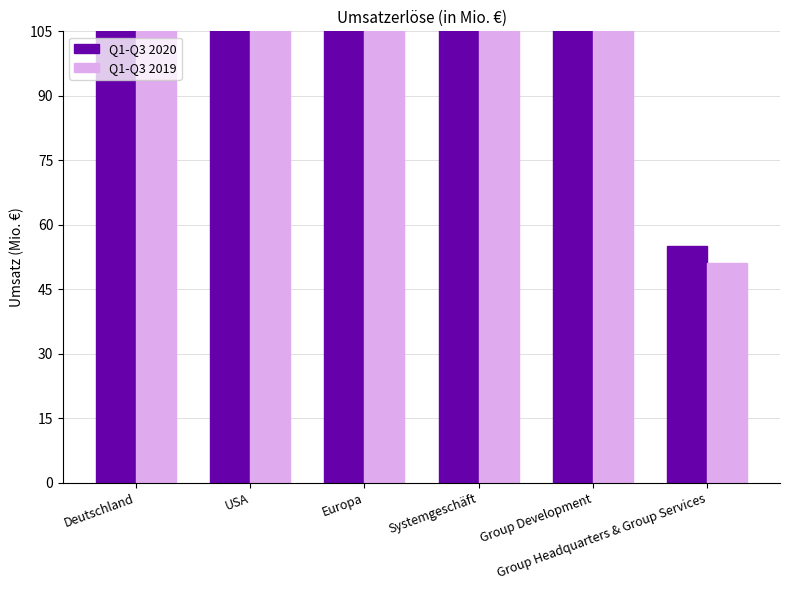

What is the difference between the Q1-Q3 2020 values at Group Headquarters & Group Services and Group Development?

1101